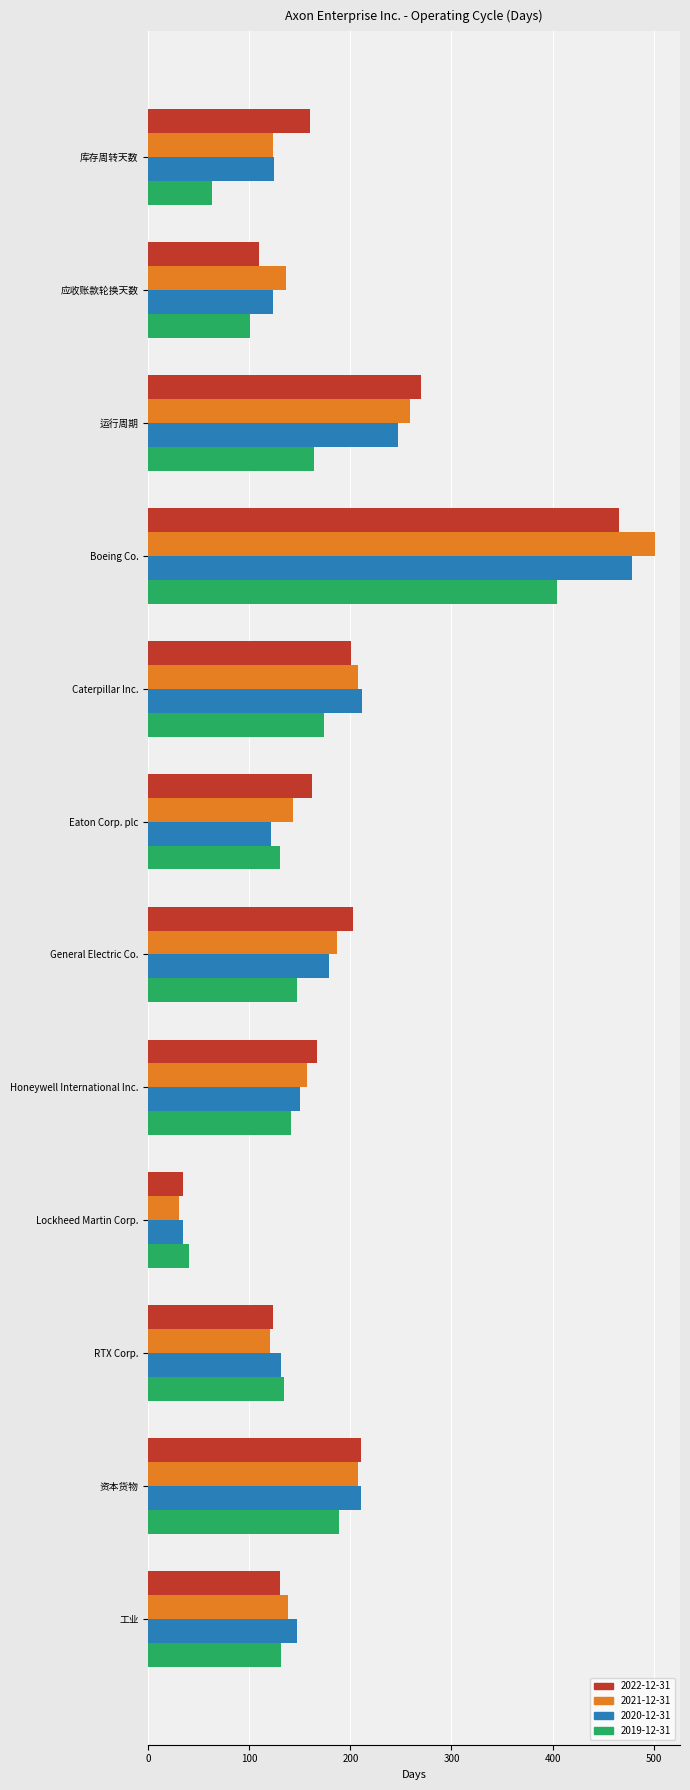

At which category does the chart reach its minimum across all series?

Lockheed Martin Corp.